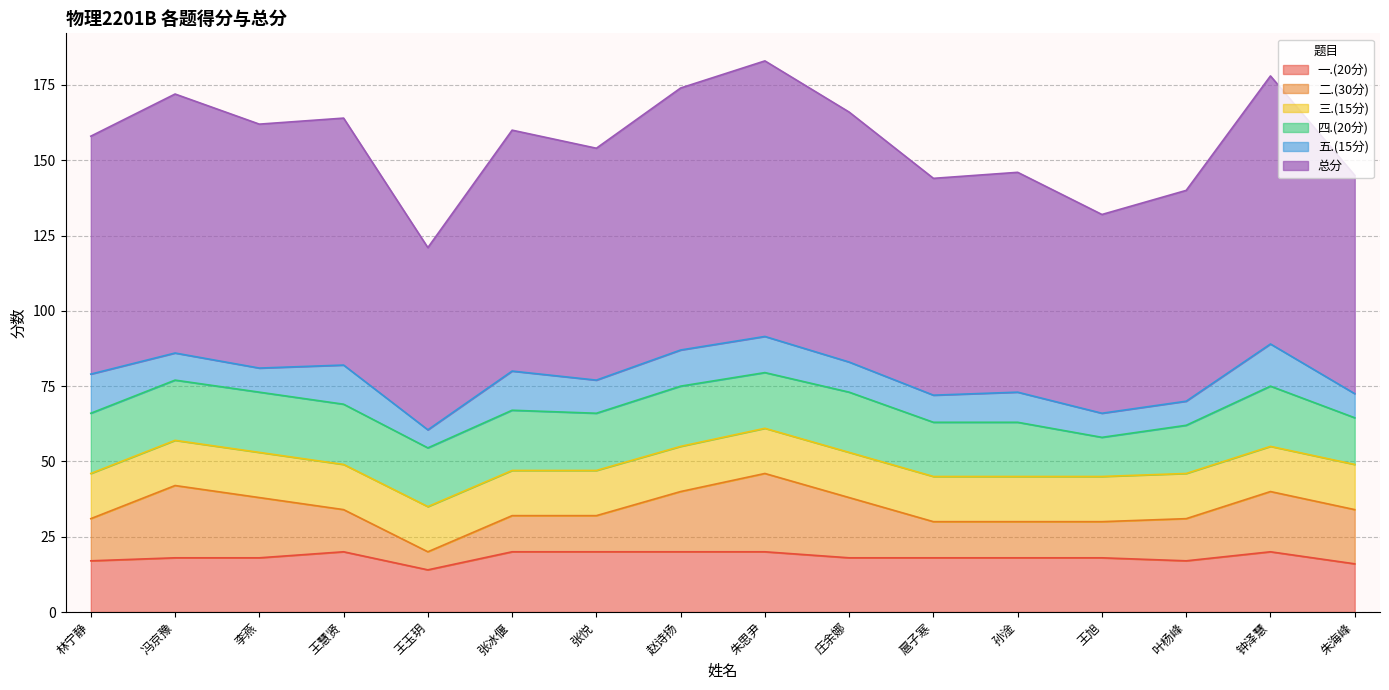

Is it true that 一.(20分) equals 20.0 at 张悦?

True